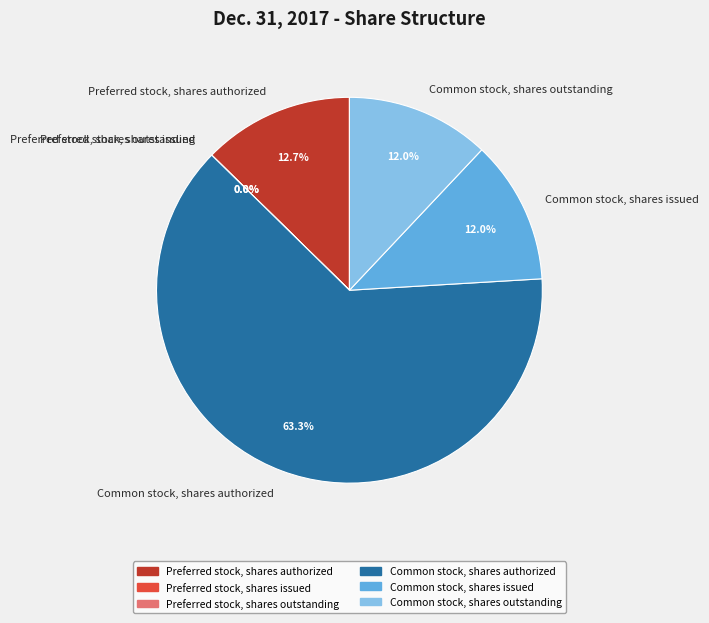

To the nearest percent, what is the difference between the largest and smallest slice percentages?

63%